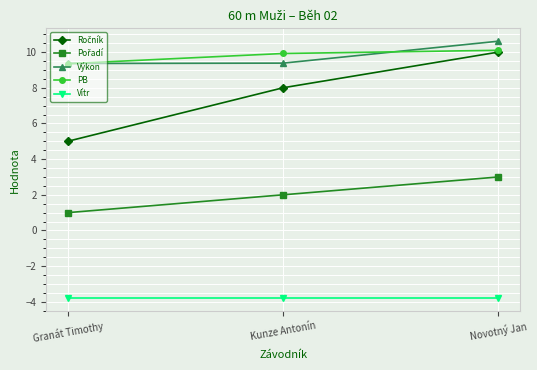

Is it true that PB equals 3.4 at Granát Timothy?

False